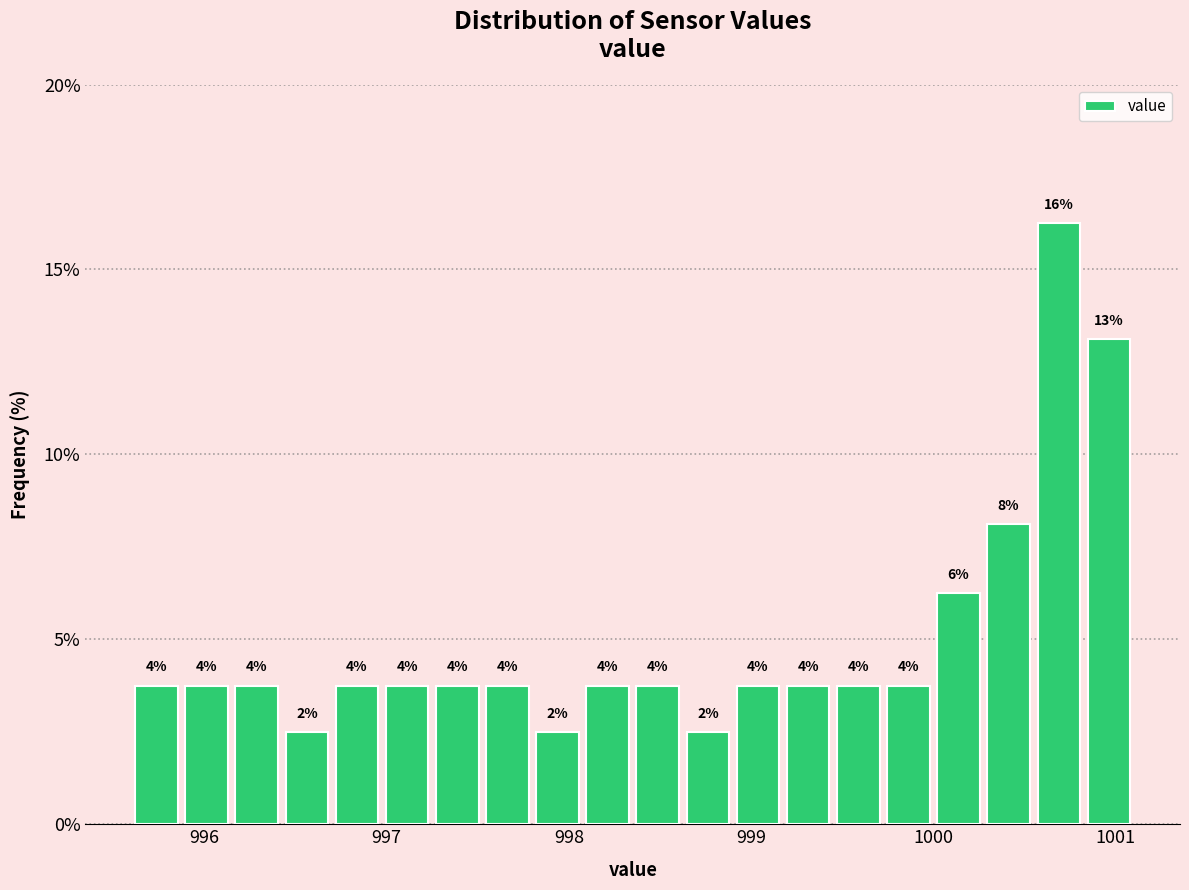

Around what value on the x-axis is the tallest bar? Give the approximate position of its centre, as read against the axis.

1000.7